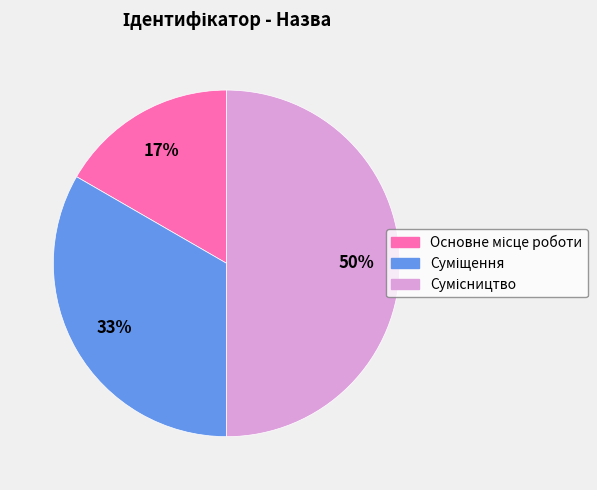

To the nearest percent, what is the difference between the largest and smallest slice percentages?

33%